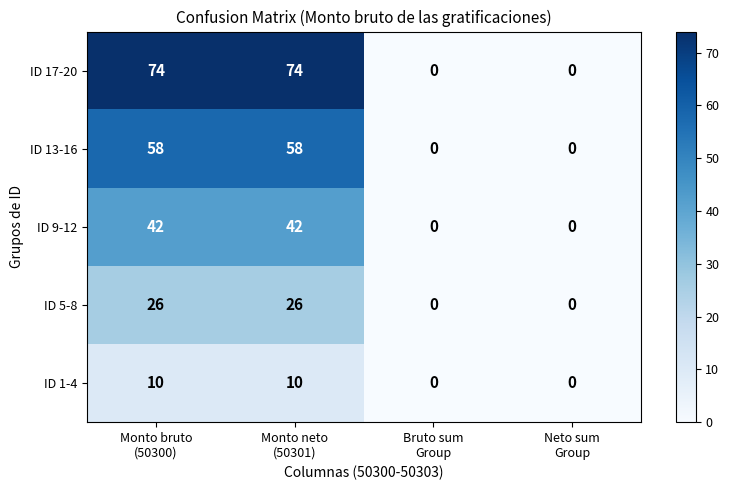

How many data points does each series have?

4